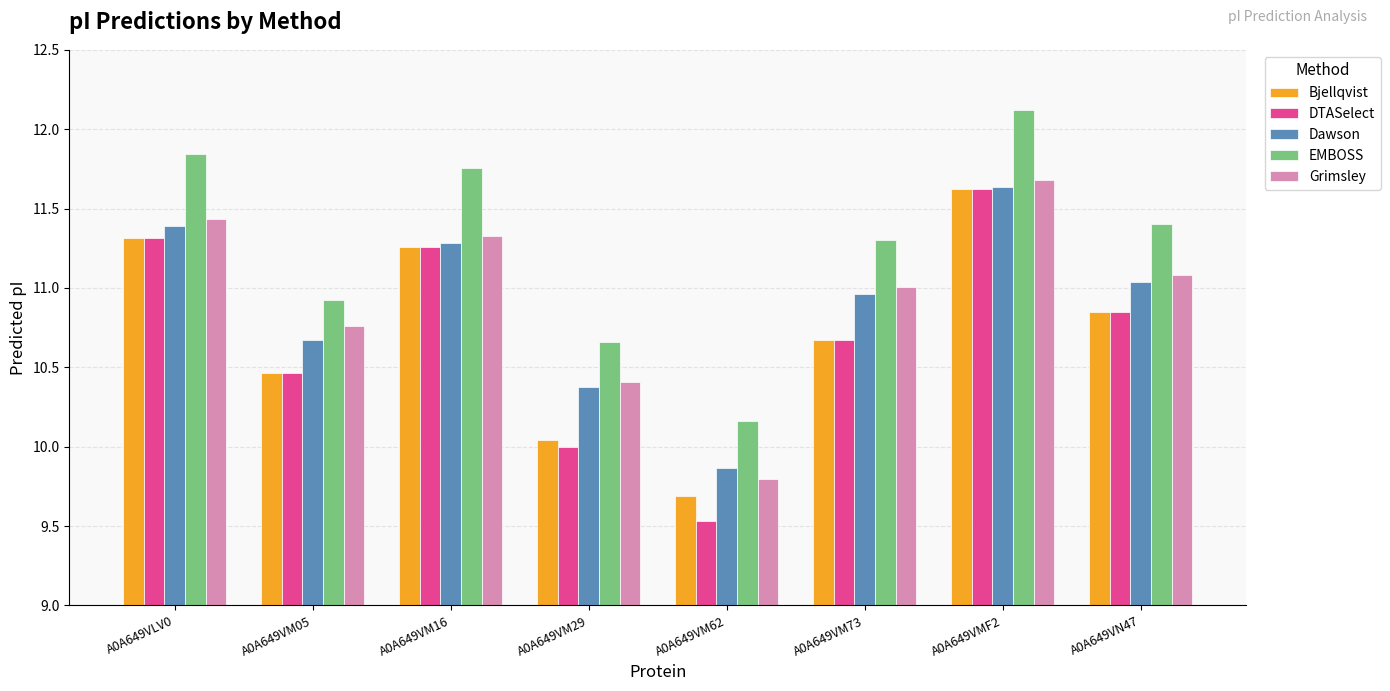

How many data points in EMBOSS are less than 11?

3